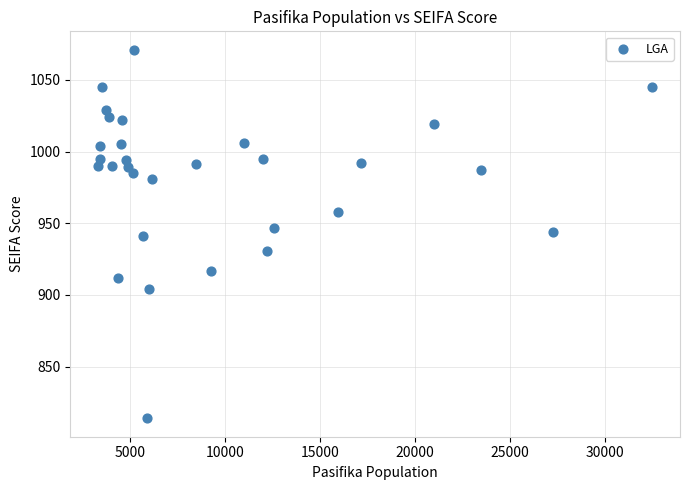

What is the range of Y values (max minus min)?

257